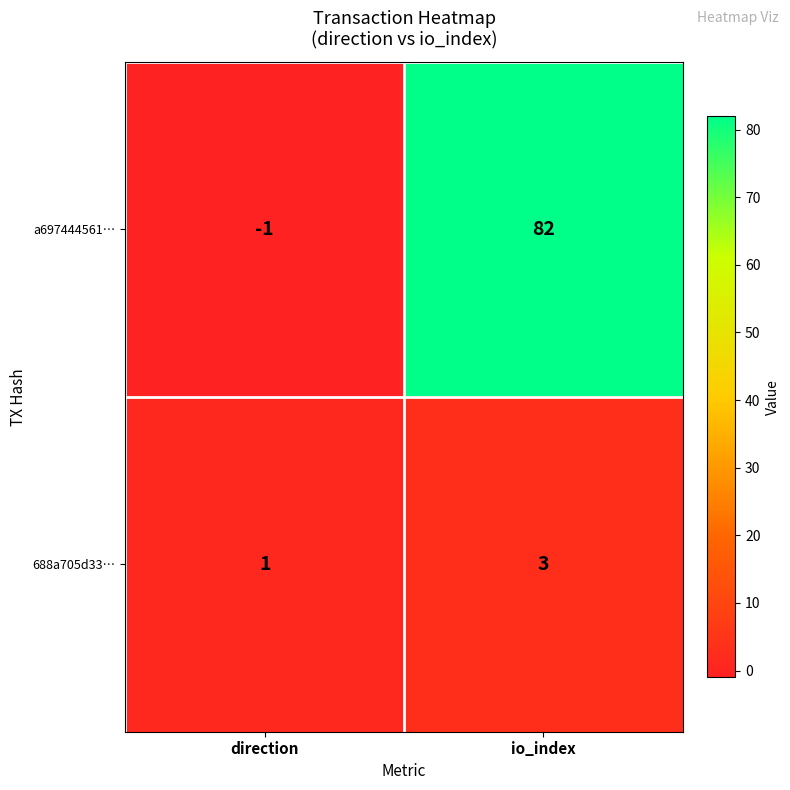

Which series has the widest spread of values?

a697444561…